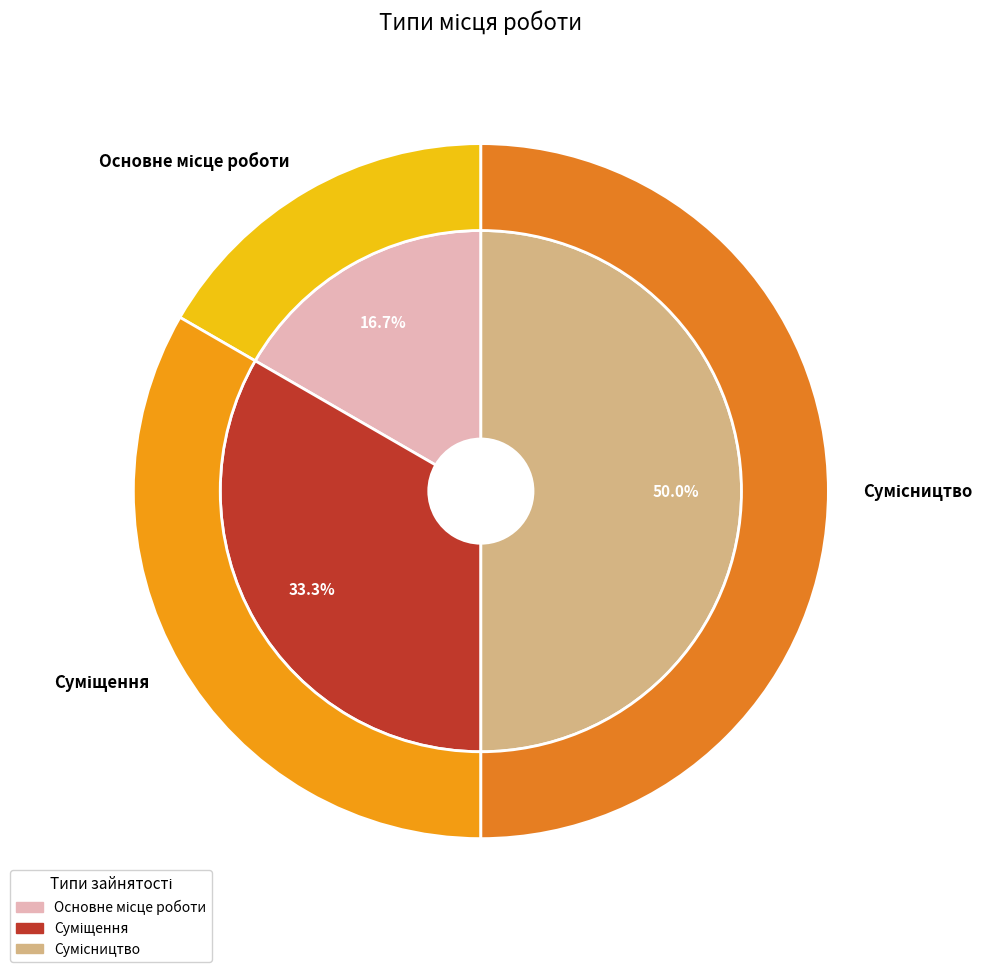

Is it true that Основне місце роботи is 7% of the pie?

False